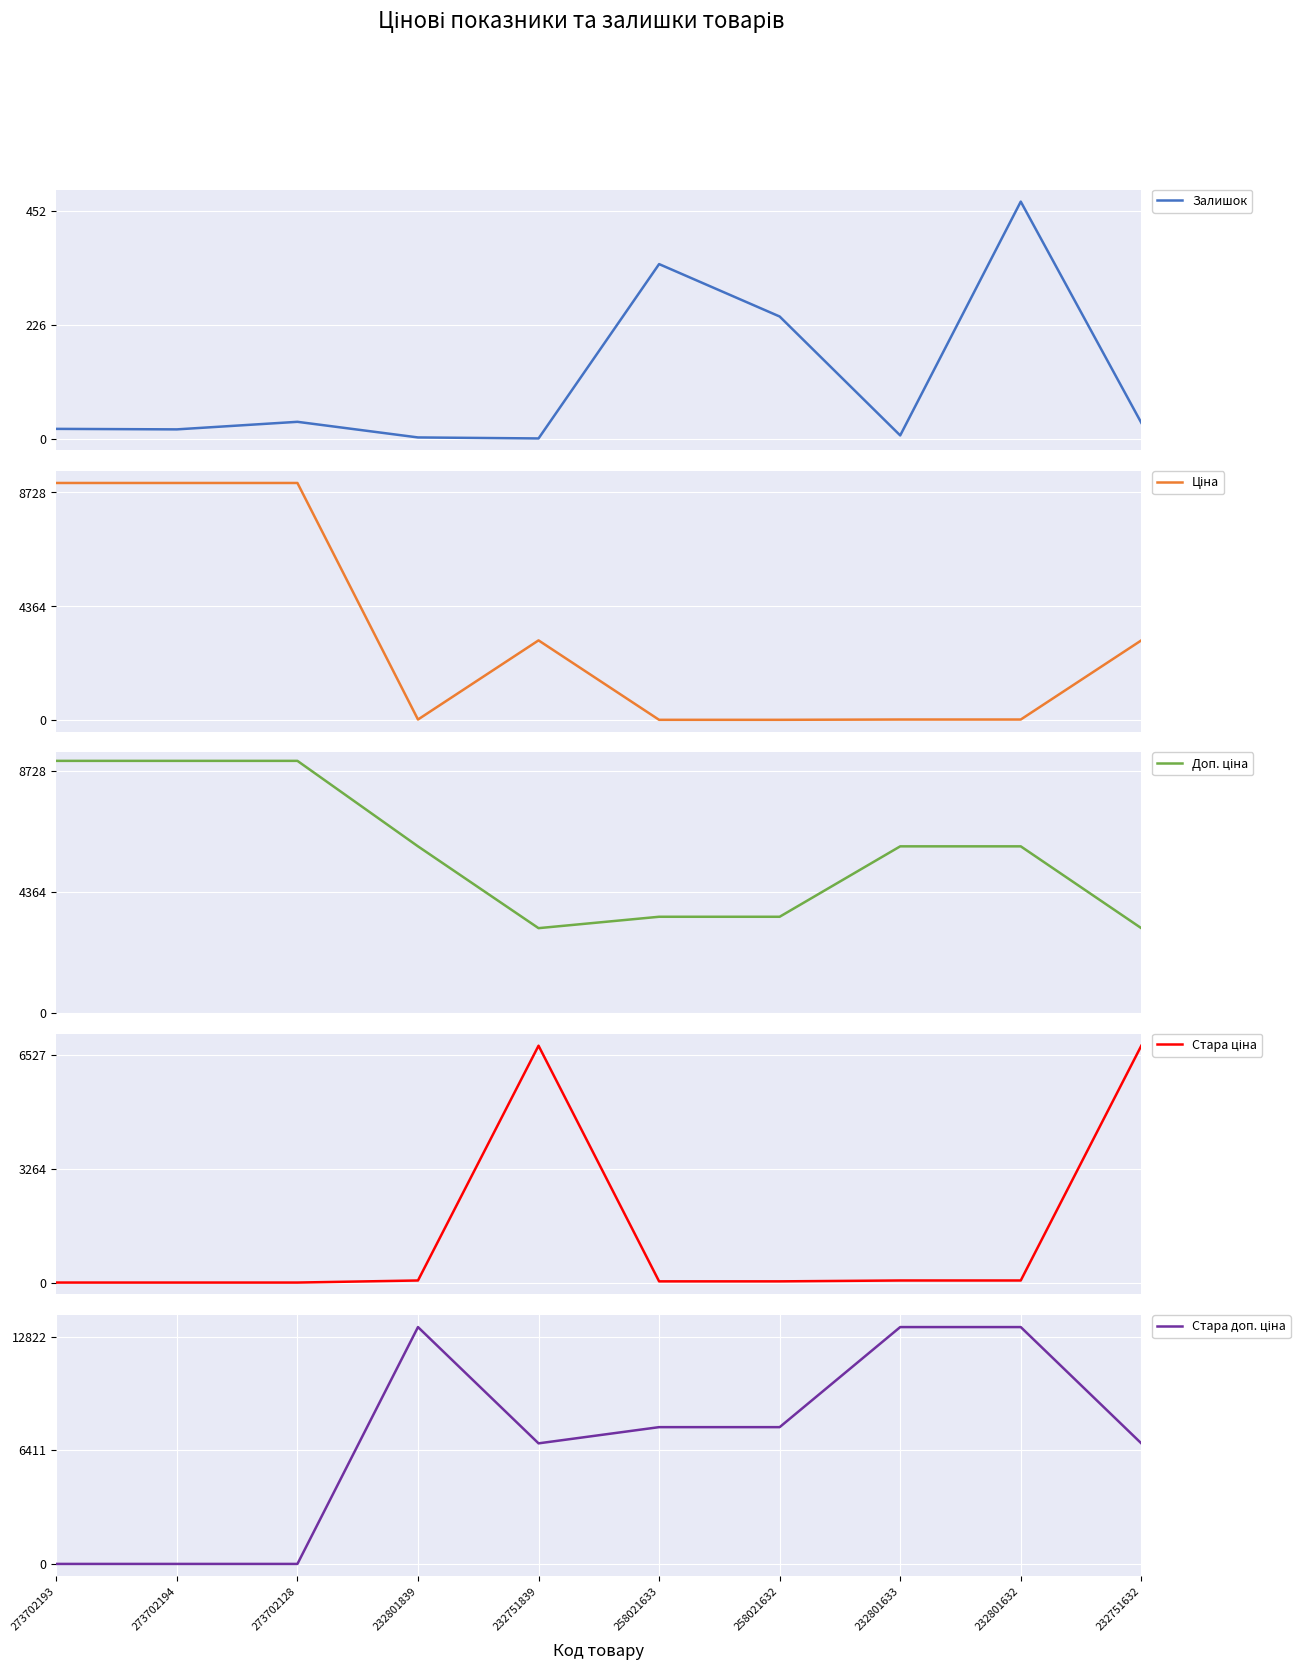

How many intersections are there between Доп. ціна and Стара ціна?

3